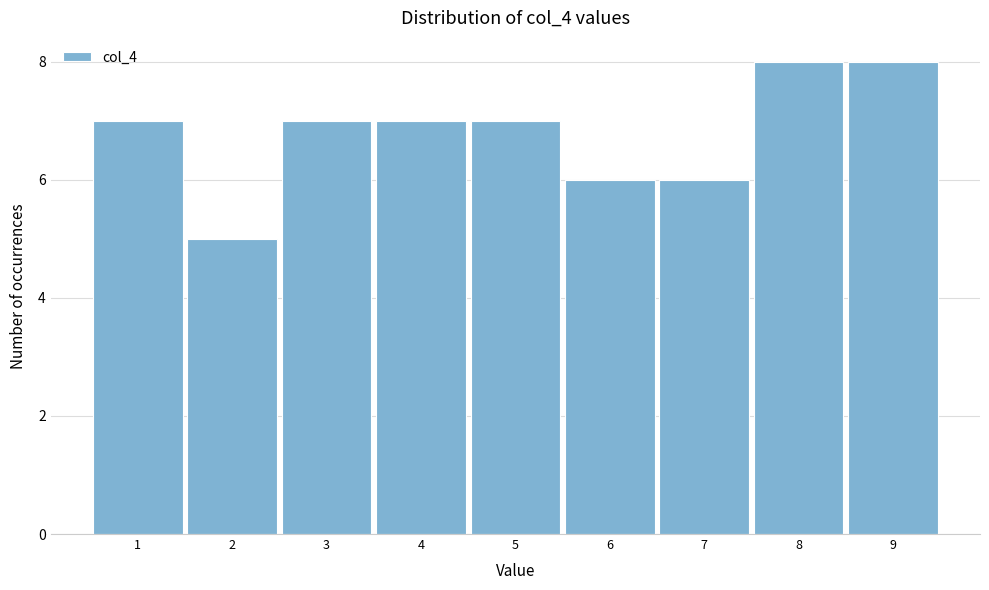

Reading left to right, transcribe this chart: for each bar, give the range it covers on the x-axis and its height. The values are not printed on the chart, so give them approximately, as read against the axis.

0.5 to 1.5: 7
1.5 to 2.5: 5
2.5 to 3.5: 7
3.5 to 4.5: 7
4.5 to 5.5: 7
5.5 to 6.5: 6
6.5 to 7.5: 6
7.5 to 8.5: 8
8.5 to 9.5: 8